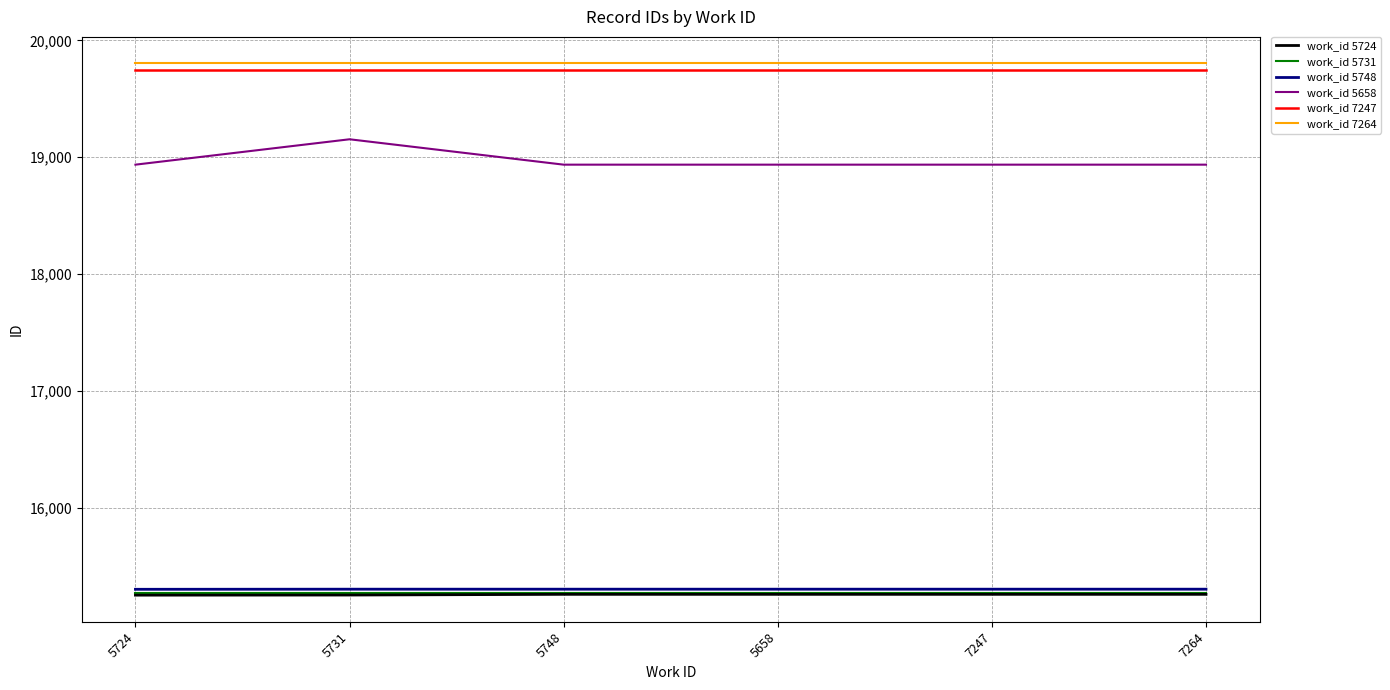

Which series has the widest spread of values?

work_id 5658